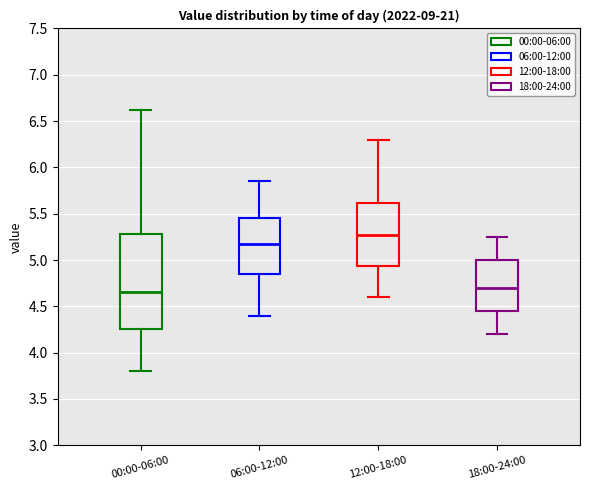

Where is the upper edge of the box for 06:00-12:00 on the y-axis? The values are not printed on the chart, so give them approximately, as read against the axis.

5.45